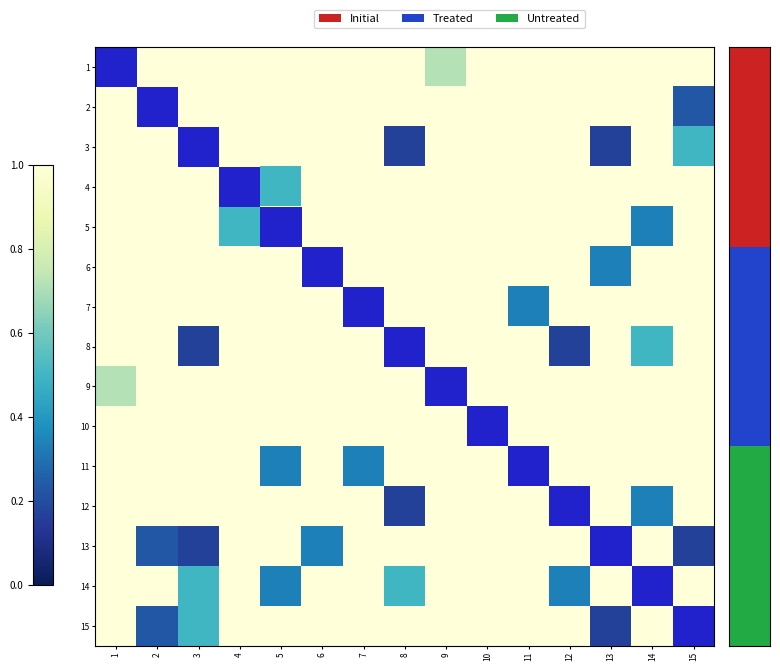

What is the difference between the highest and lowest values at 8?

0.8